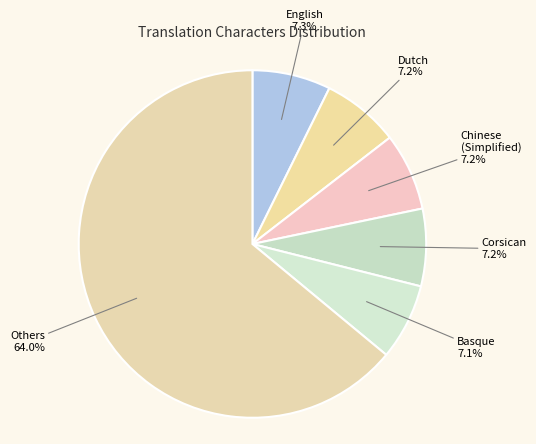

Between Chinese (Simplified) and Others, which is larger?

Others